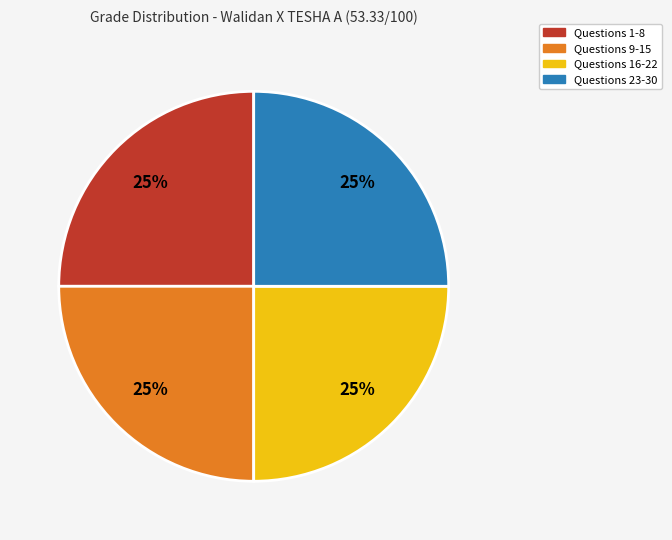

Is there any slice that represents more than half of the pie?

No